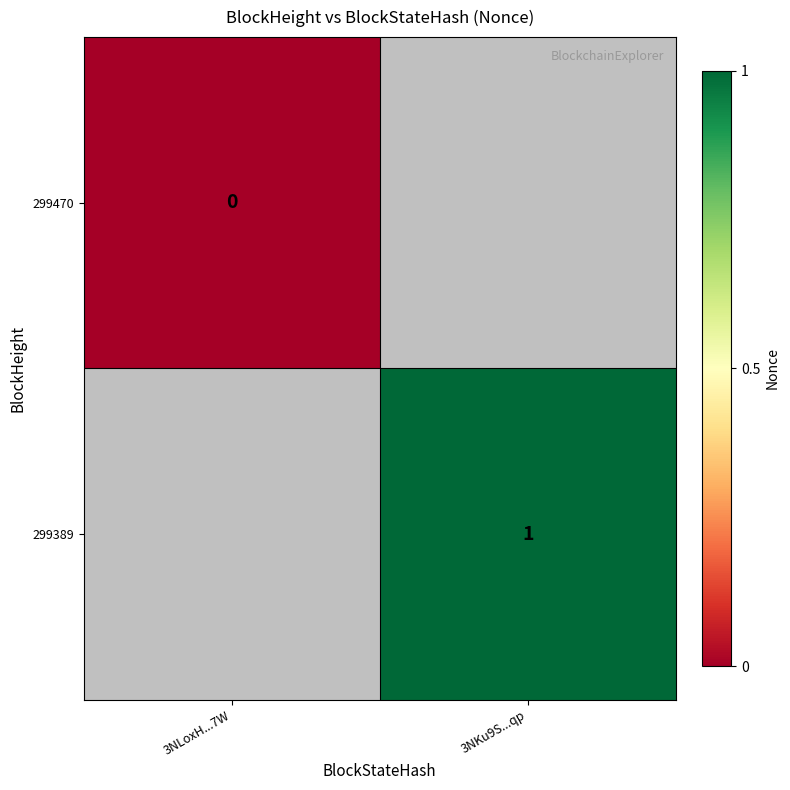

Is it true that 299389 equals 2 at 3NKu9S...qp?

False